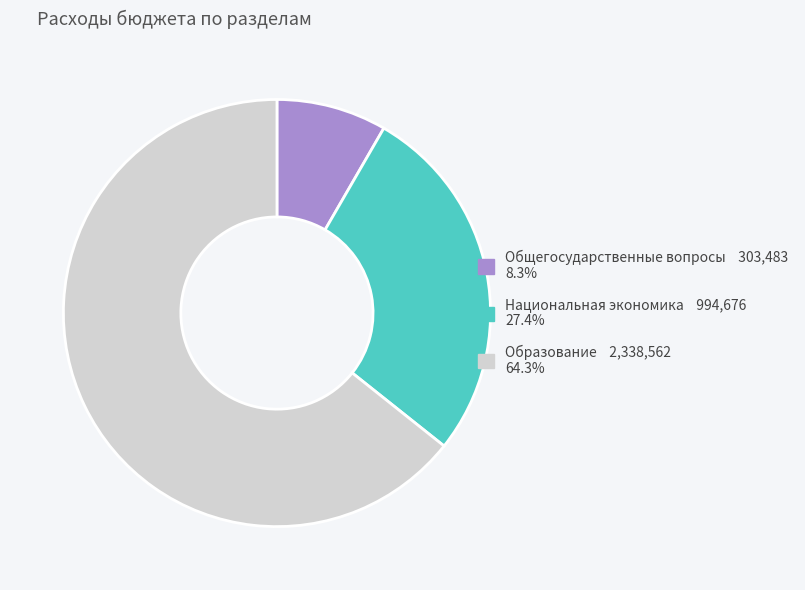

What is the majority slice?

Образование